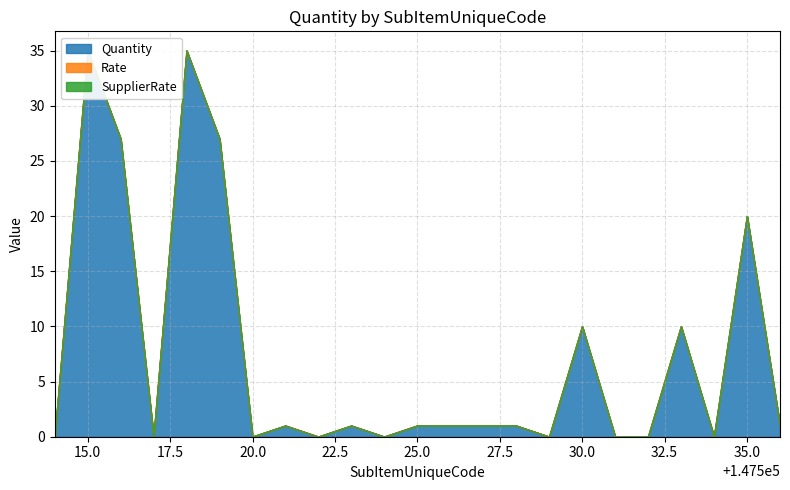

Which series has the largest total across all categories?

Quantity